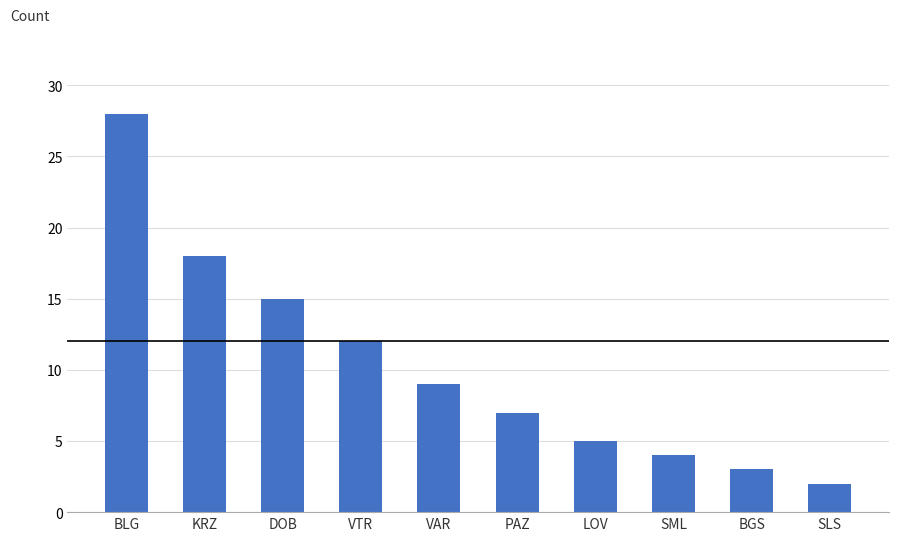

What is the maximum value shown in the chart?

28